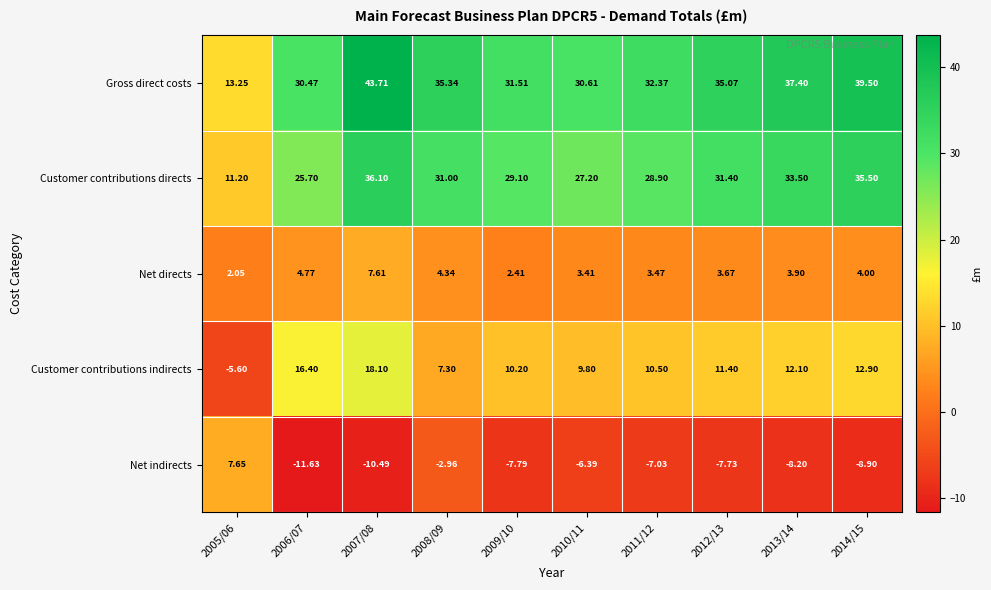

Is the value of Customer contributions directs at 2013/14 greater than the value of Net indirects at 2010/11?

Yes